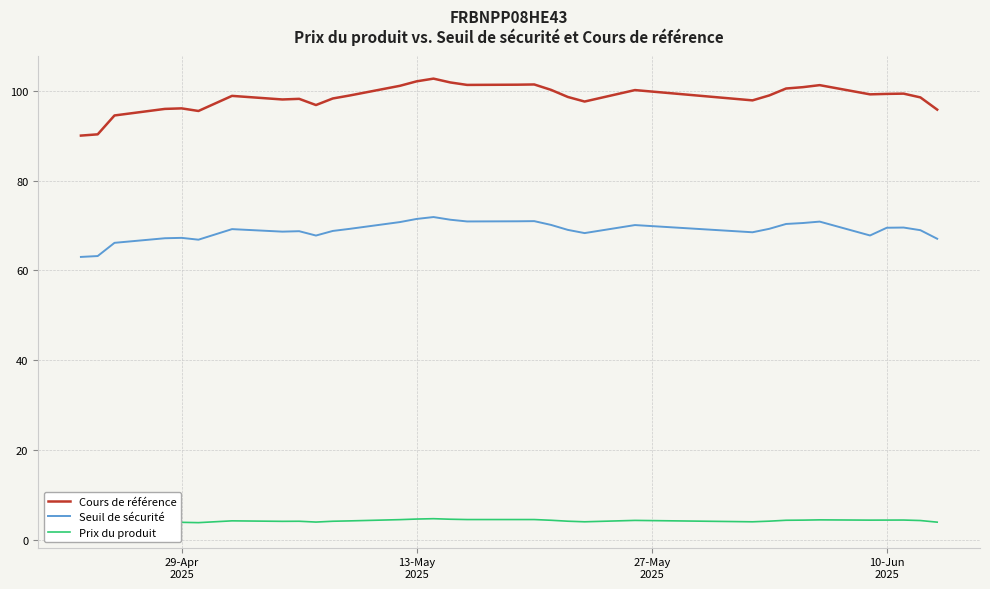

What is the maximum value for Seuil de sécurité?

71.9